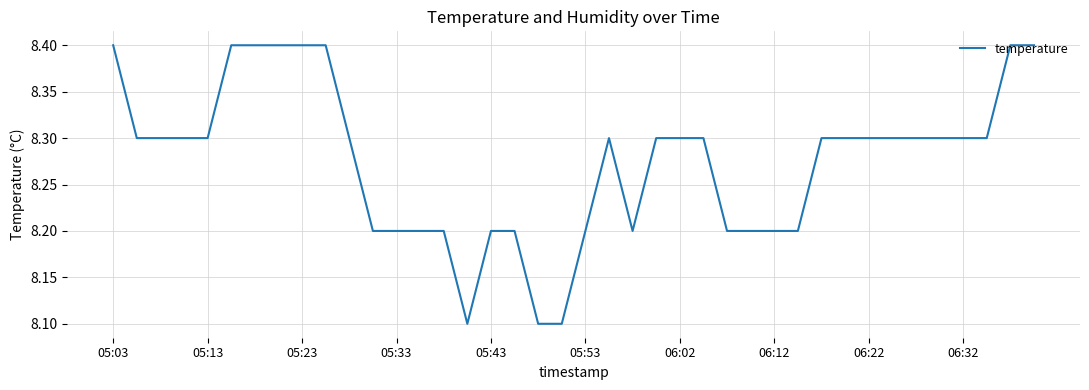

What is the difference between the maximum and minimum values?

0.3